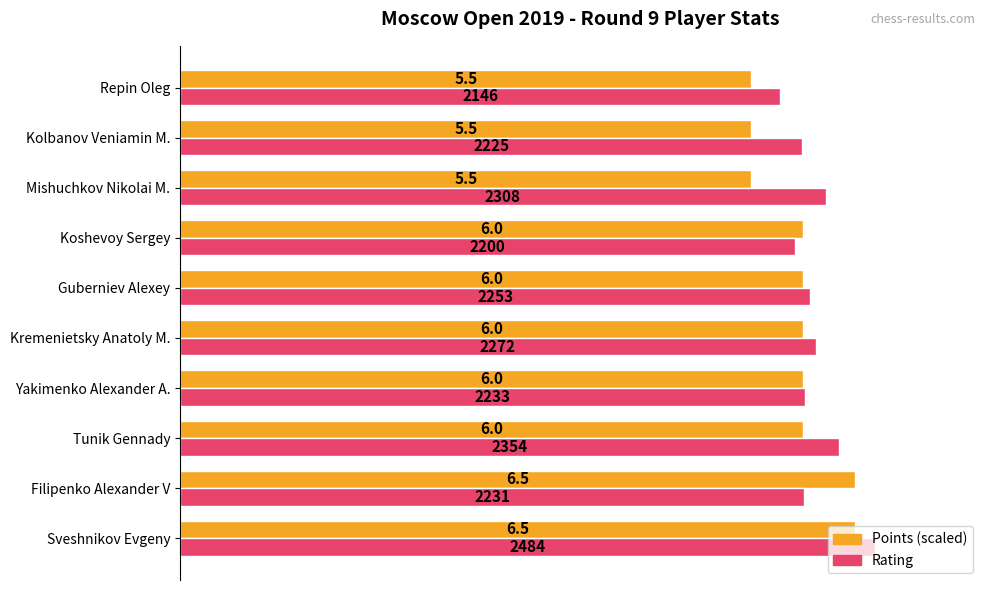

The Points (scaled) series shows 2228.6 at Yakimenko Alexander A.. True or false?

True